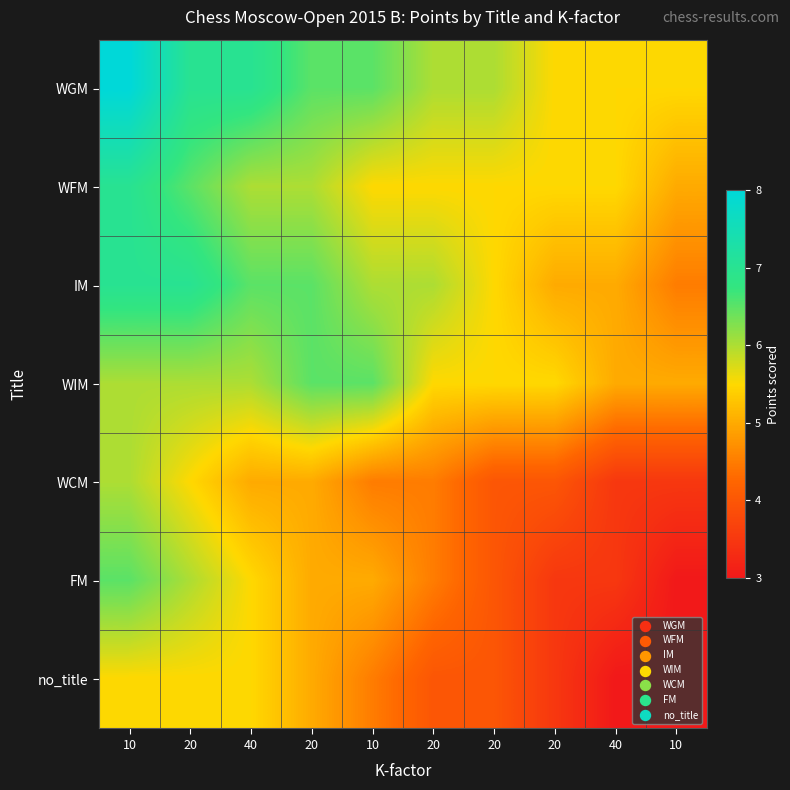

Reading right to left, list all the values displayed in this chart.

WGM: 10=5.5	40=5.5	20=5.5	20=6.0	20=6.0	10=6.5	20=6.5	40=7.0	20=7.0	10=8.0
WFM: 10=5.0	40=5.5	20=5.5	20=5.5	20=5.5	10=5.5	20=6.0	40=6.0	20=6.5	10=7.0
IM: 10=4.5	40=5.0	20=5.0	20=5.5	20=6.0	10=6.0	20=6.5	40=6.5	20=7.0	10=7.0
WIM: 10=5.0	40=5.0	20=5.5	20=5.5	20=5.5	10=6.5	20=6.5	40=6.0	20=6.0	10=6.0
WCM: 10=3.5	40=3.5	20=4.0	20=4.0	20=4.5	10=4.5	20=5.0	40=5.0	20=5.5	10=6.0
FM: 10=3.0	40=3.5	20=3.5	20=4.0	20=4.5	10=5.0	20=5.0	40=5.5	20=6.0	10=6.5
no_title: 10=3.0	40=3.0	20=3.5	20=4.0	20=4.0	10=4.5	20=5.0	40=5.5	20=5.5	10=5.5